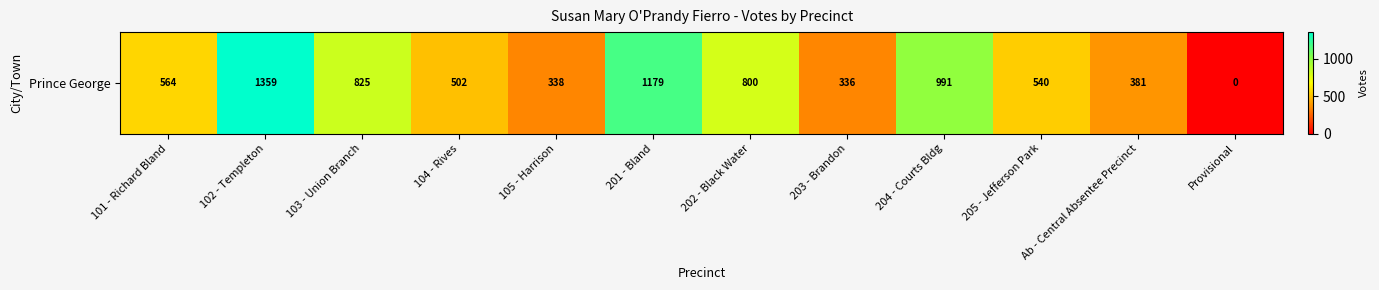

Reading left to right, what are all the values shown in this chart?

564	1359	825	502	338	1179	800	336	991	540	381	0